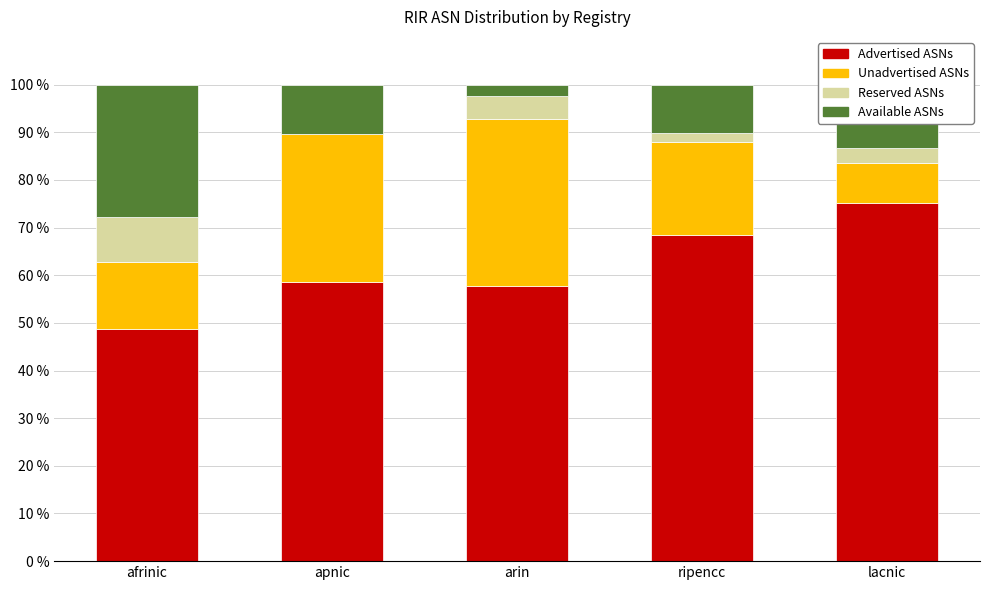

What is the total value across all series at arin?

100.0